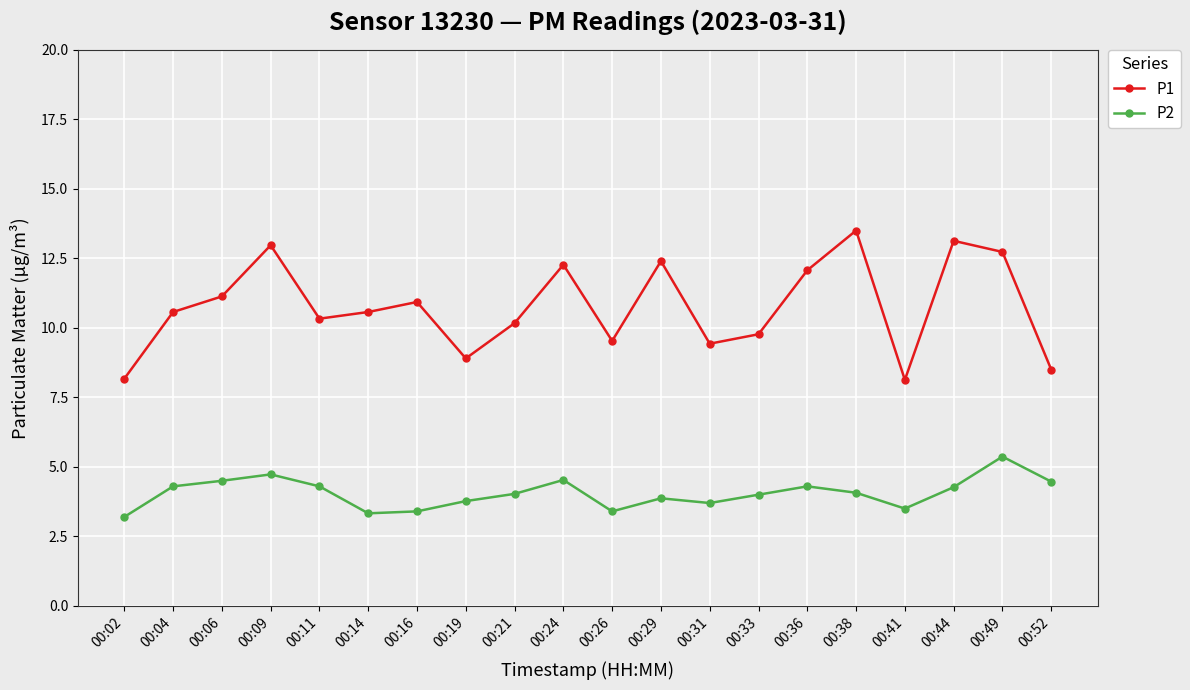

At 00:49, list the series in order from largest to smallest.

P1, P2